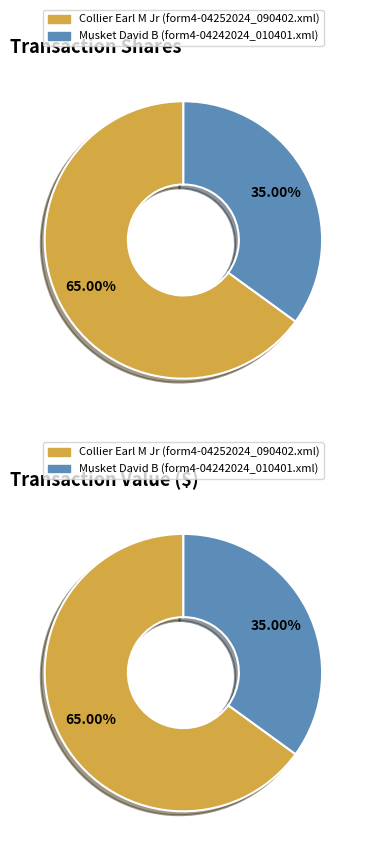

Do Musket David B (form4-04242024_010401.xml) and Collier Earl M Jr (form4-04252024_090402.xml) together represent more than half of the pie?

Yes